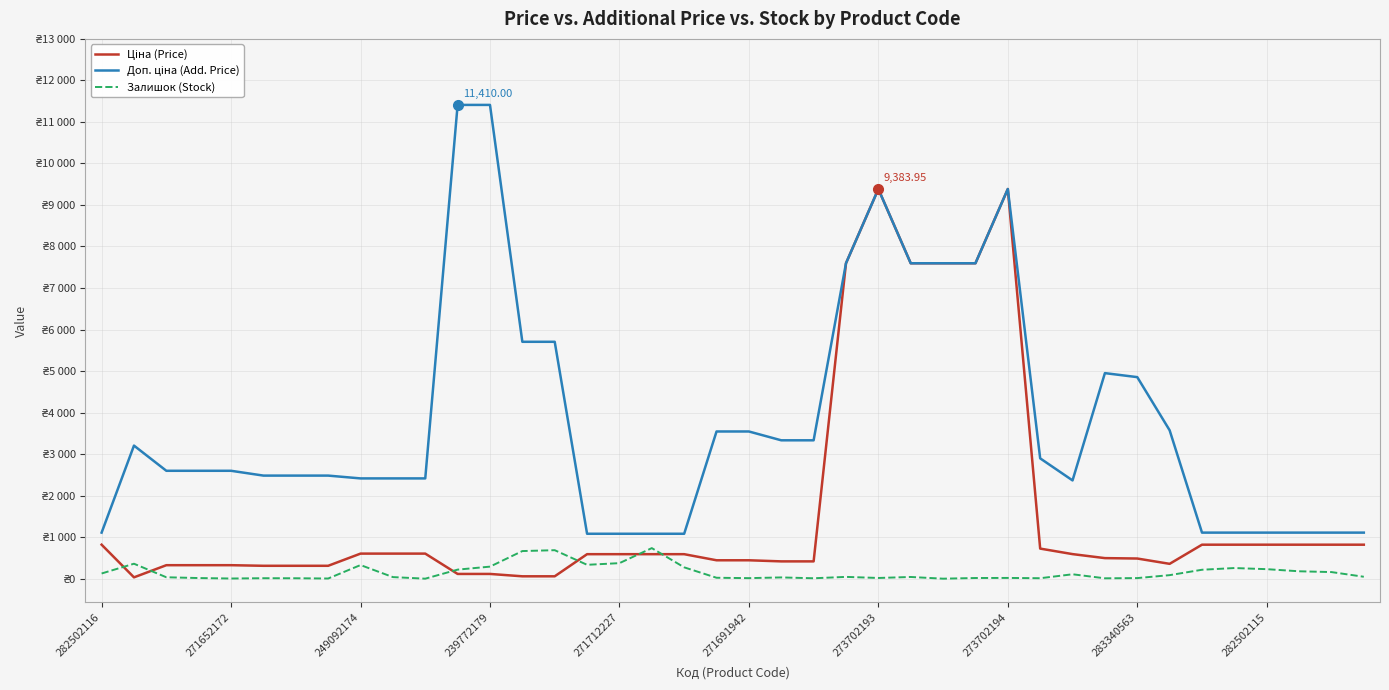

Does the chart have visible grid lines?

Yes